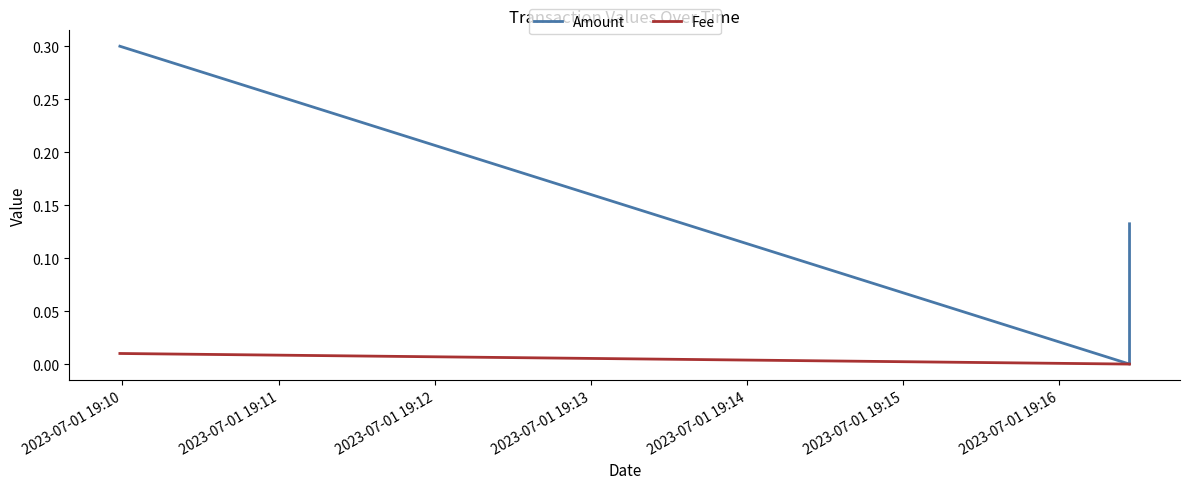

True or false: Fee has a value of -0.0 at 2023-07-01 19:11.

False